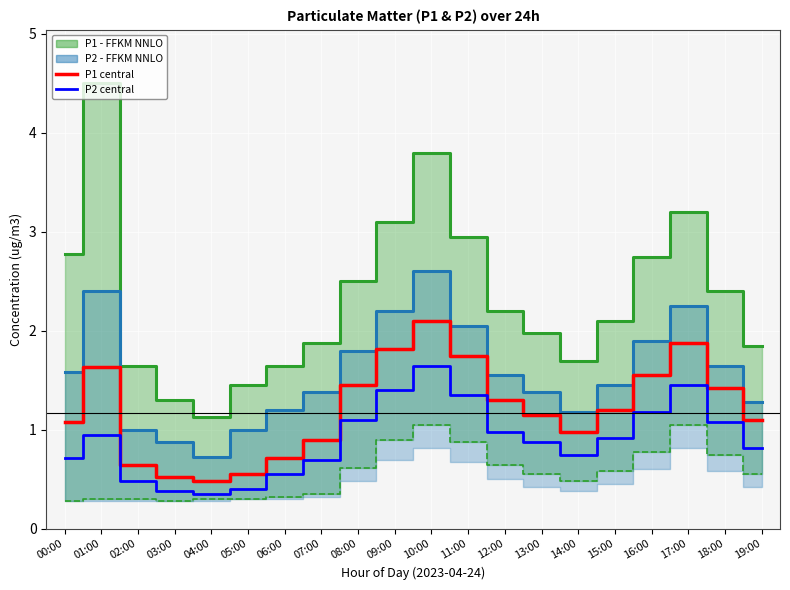

What is the sum of the P1 central values at 17:00 and 15:00?

3.1